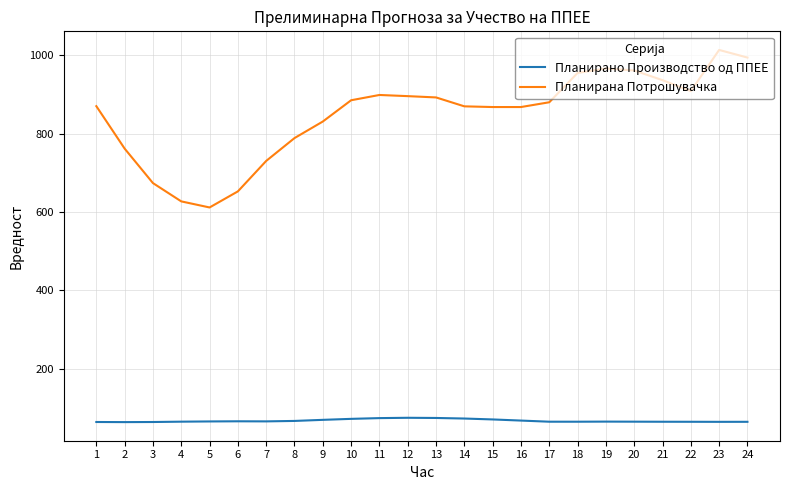

What are all the series names shown in the legend?

Планирано Производство од ППЕЕ, Планирана Потрошувачка